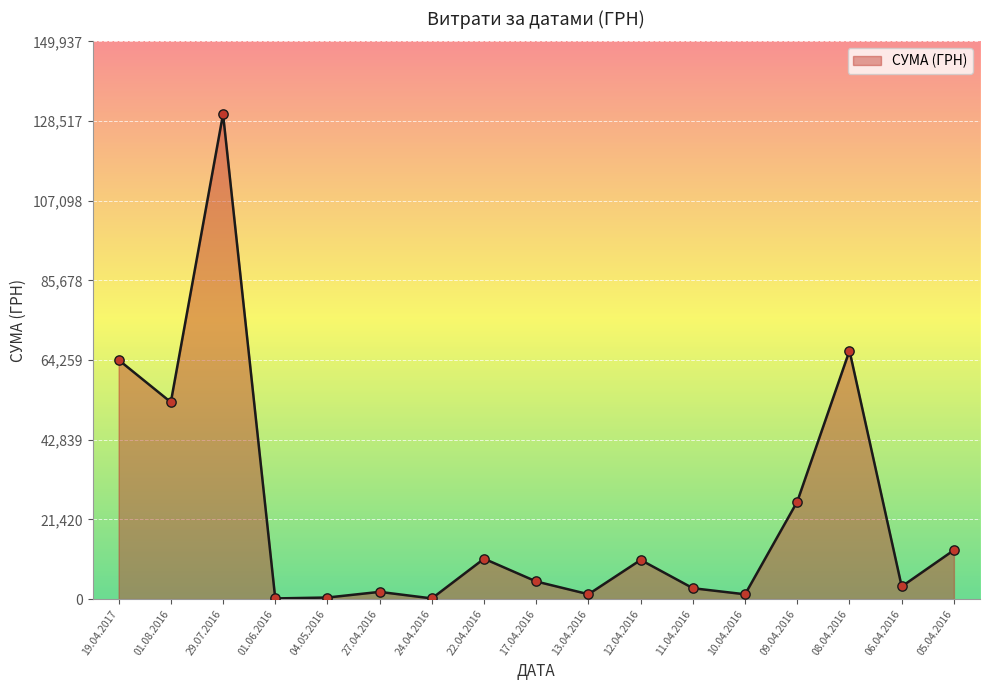

Which has a higher value, 01.08.2016 or 17.04.2016?

01.08.2016